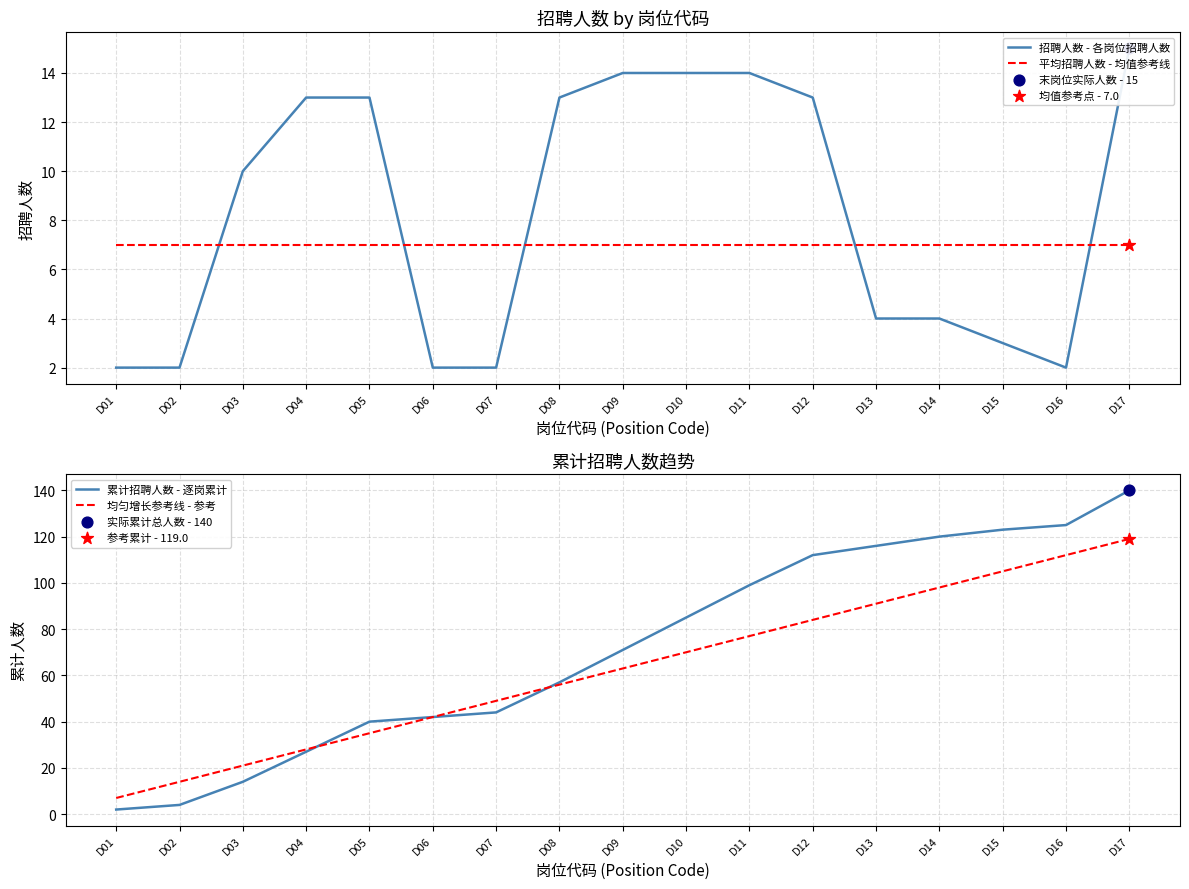

At which category is the sum across all series the highest?

D17